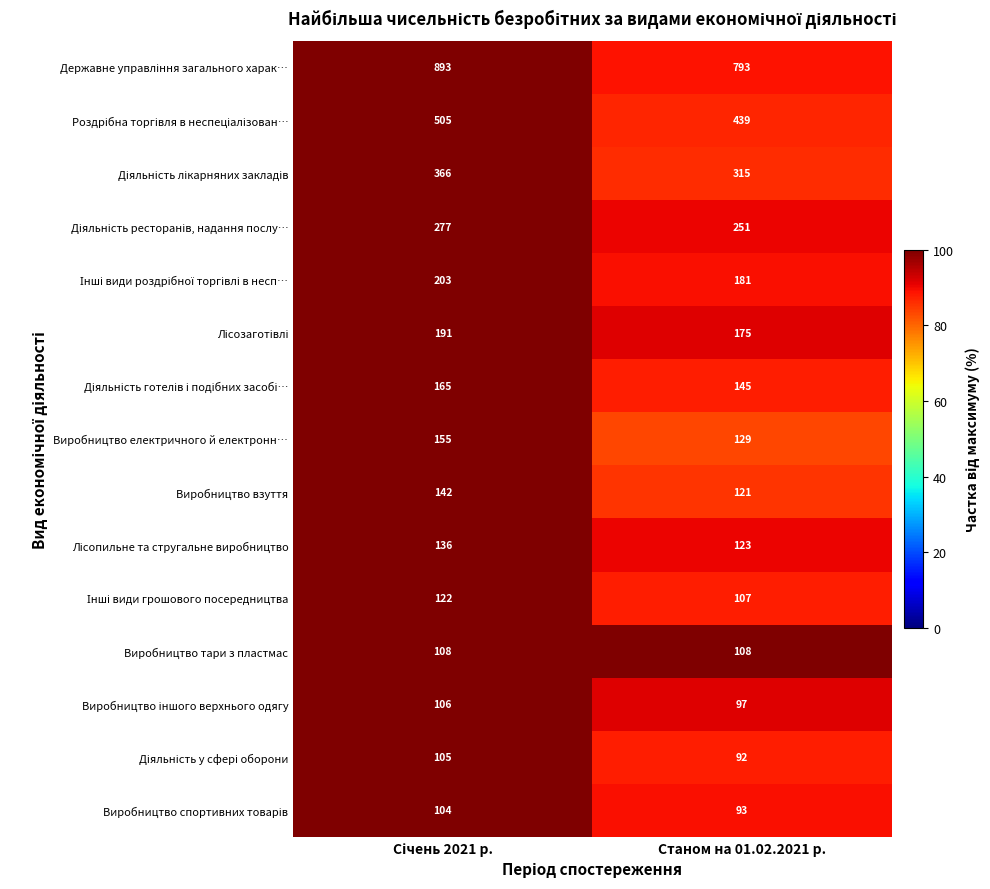

What is the sum of all Виробництво взуття values?

263